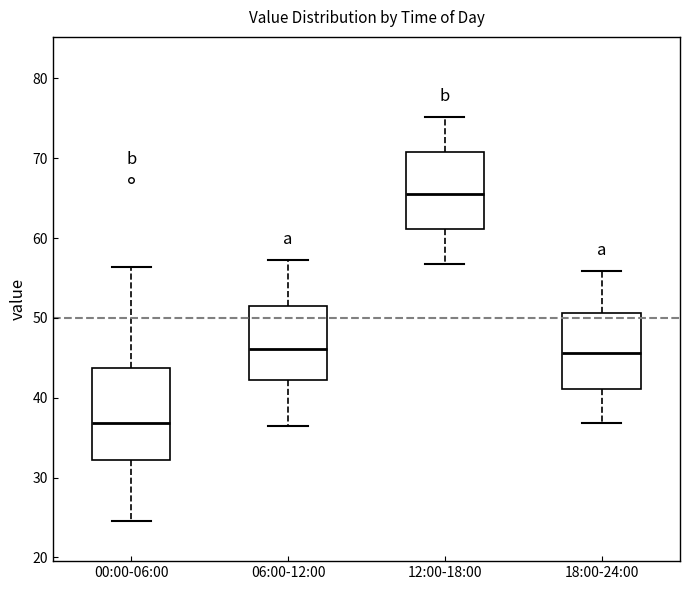

Comparing the boxes themselves (not the whiskers), which one is the tallest?

00:00-06:00